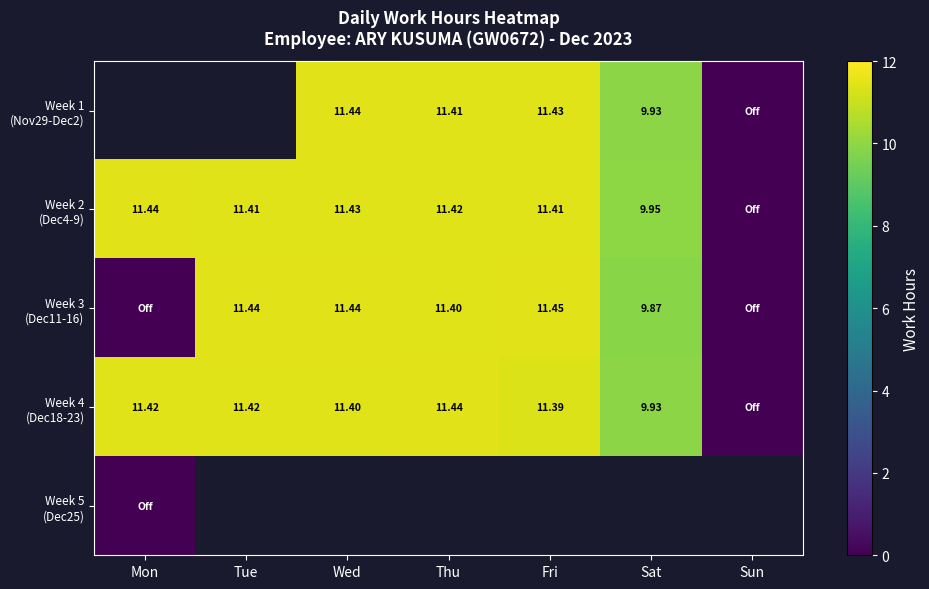

Rank the series by their maximum value, from lowest to highest.

Week 5 (Dec25), Week 4 (Dec18-23), Week 1 (Nov29-Dec2), Week 2 (Dec4-9), Week 3 (Dec11-16)